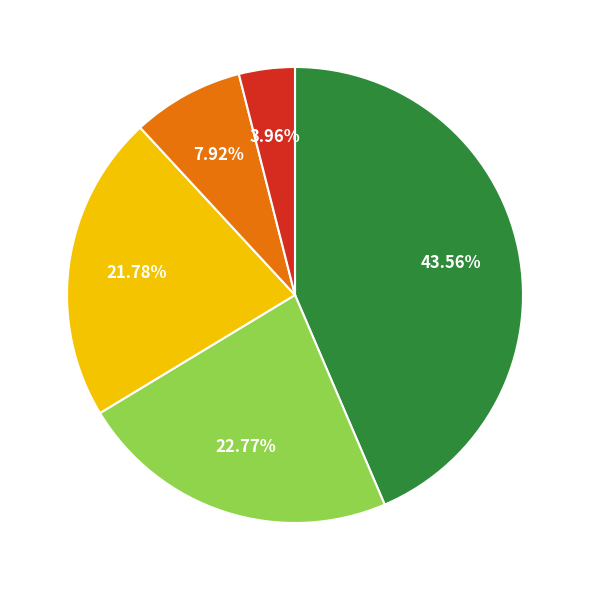

Is there any slice that represents more than half of the pie?

No